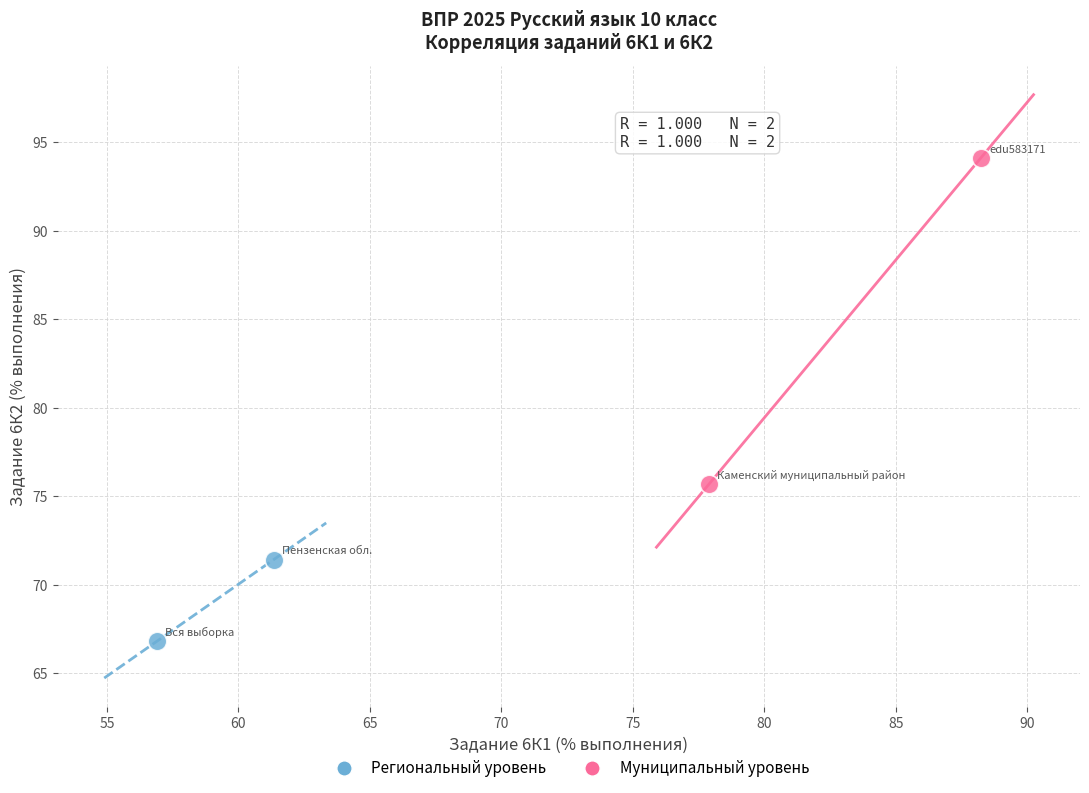

Which series reaches the maximum Y coordinate?

Муниципальный уровень